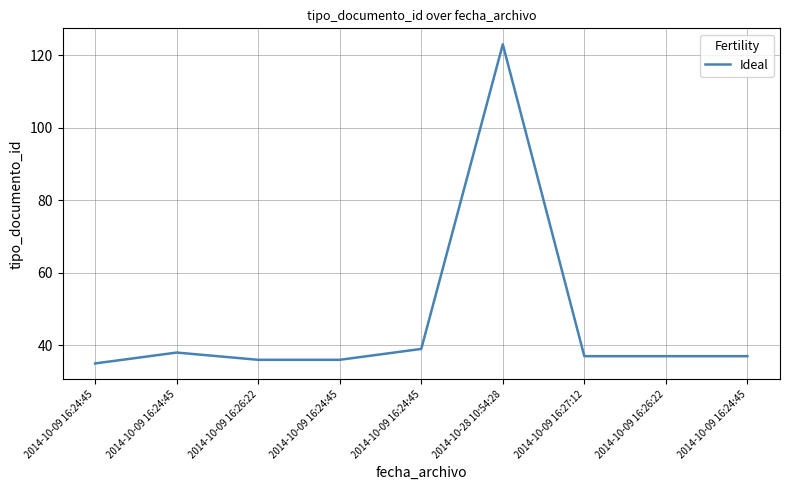

List the labels in order of value, smallest first.

2014-10-09 16:24:45, 2014-10-09 16:26:22, 2014-10-09 16:24:45, 2014-10-09 16:27:12, 2014-10-09 16:26:22, 2014-10-09 16:24:45, 2014-10-09 16:24:45, 2014-10-09 16:24:45, 2014-10-28 10:54:28